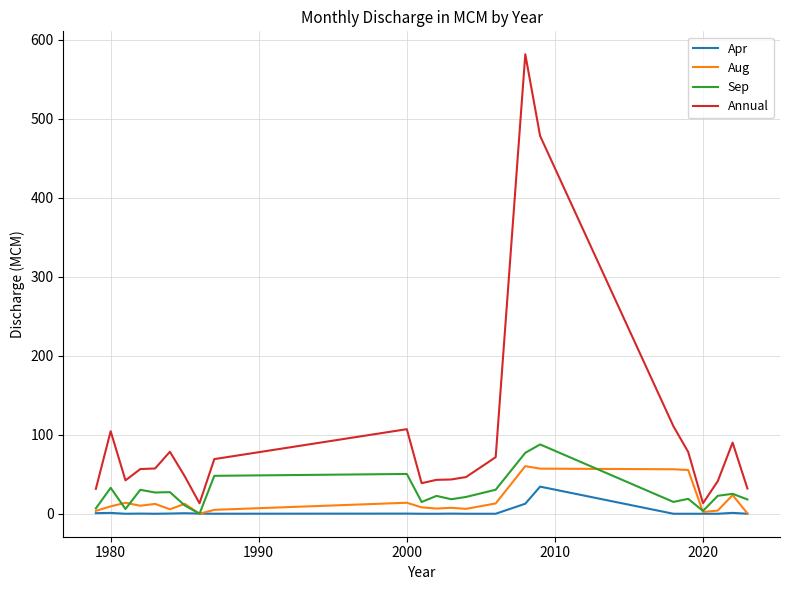

What are all the series names shown in the legend?

Apr, Aug, Sep, Annual